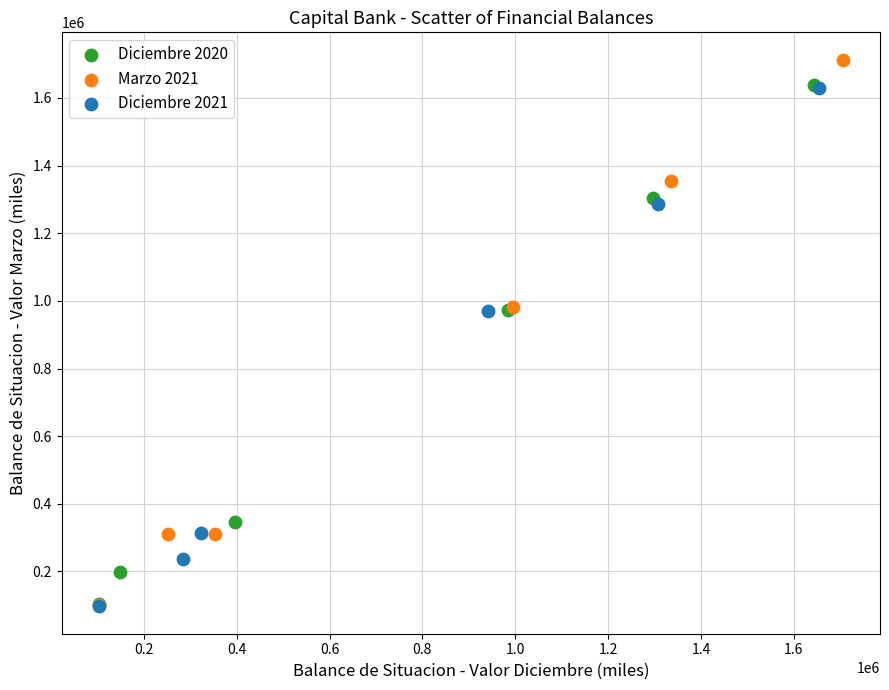

Which series has the largest Y range (max minus min)?

Marzo 2021